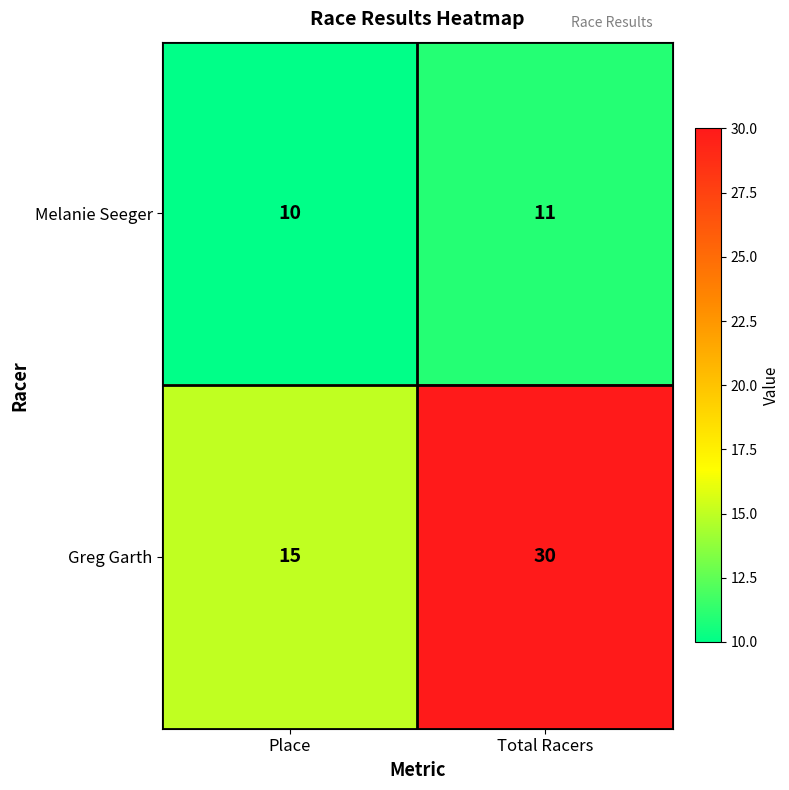

What is the sum of all Greg Garth values?

45